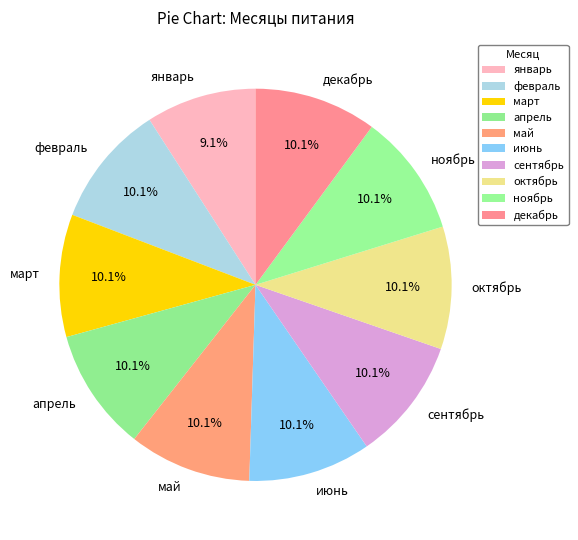

To the nearest percent, what is the average slice percentage?

10%